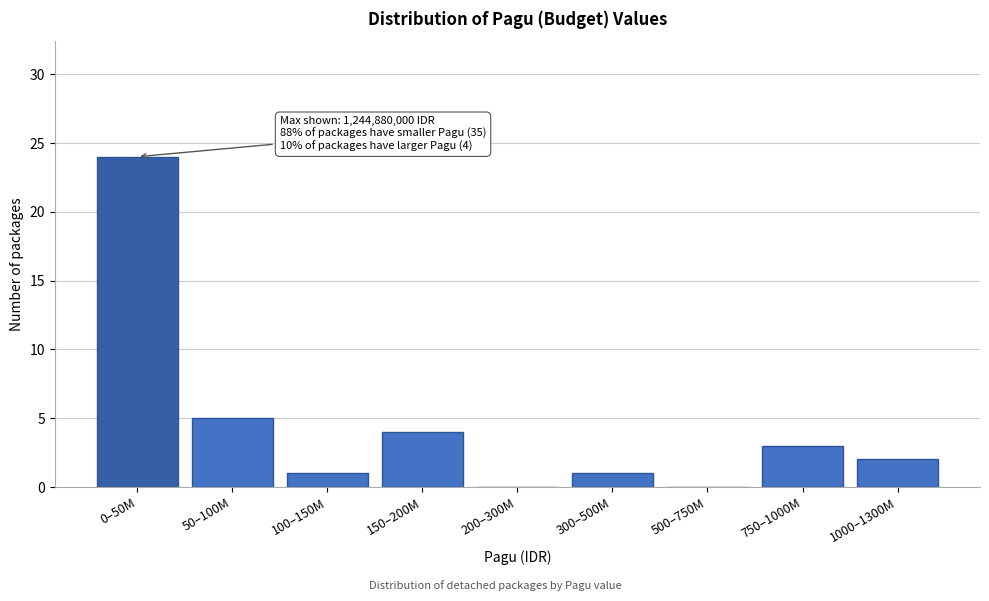

Reading left to right, extract all data points from this chart.

0–50M=24	50–100M=5	100–150M=1	150–200M=4	200–300M=0	300–500M=1	500–750M=0	750–1000M=3	1000–1300M=2